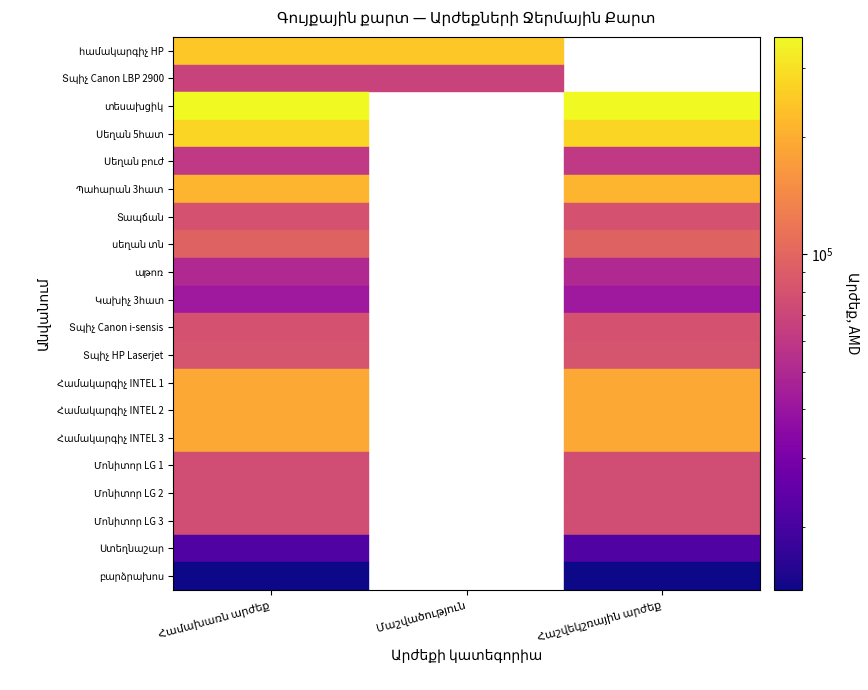

Which series changed the most between Համախառն արժեք and Հաշվեկշռային արժեք?

համակարգիչ HP